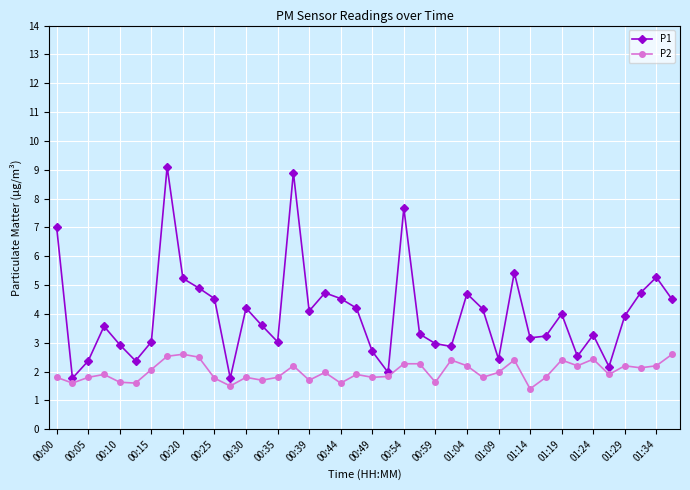

List the series in order of their overall mean, highest first.

P1, P2